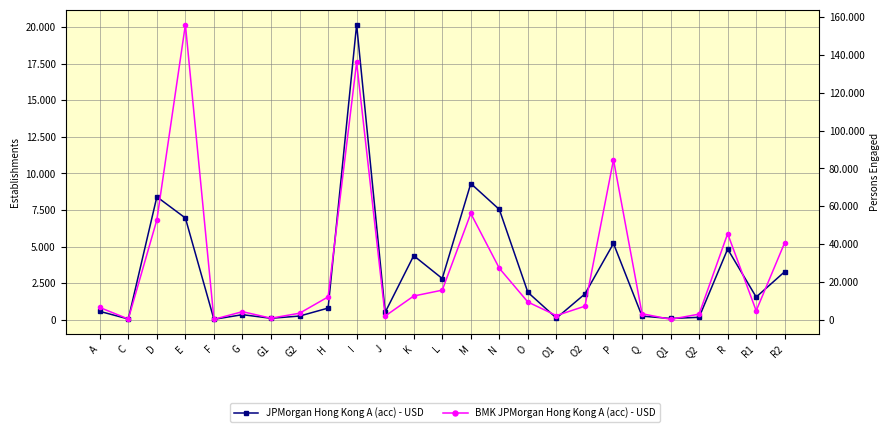

The value of BMK JPMorgan Hong Kong A (acc) - USD at F is 237. True or false?

True